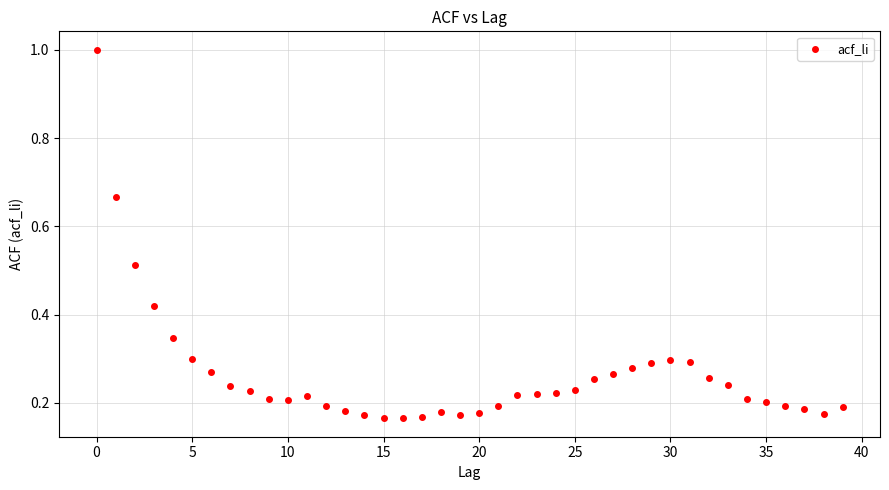

What is the range of Y values (max minus min)?

0.8